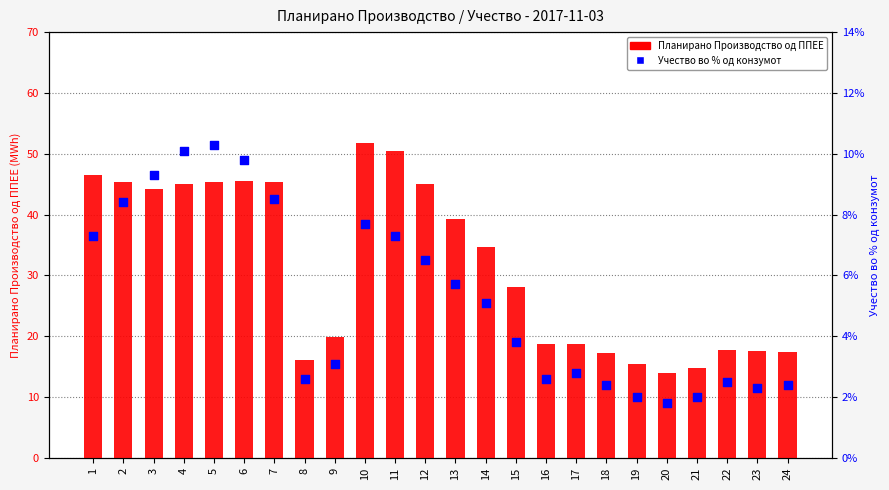

What is the total value across all series at 6?

45.6